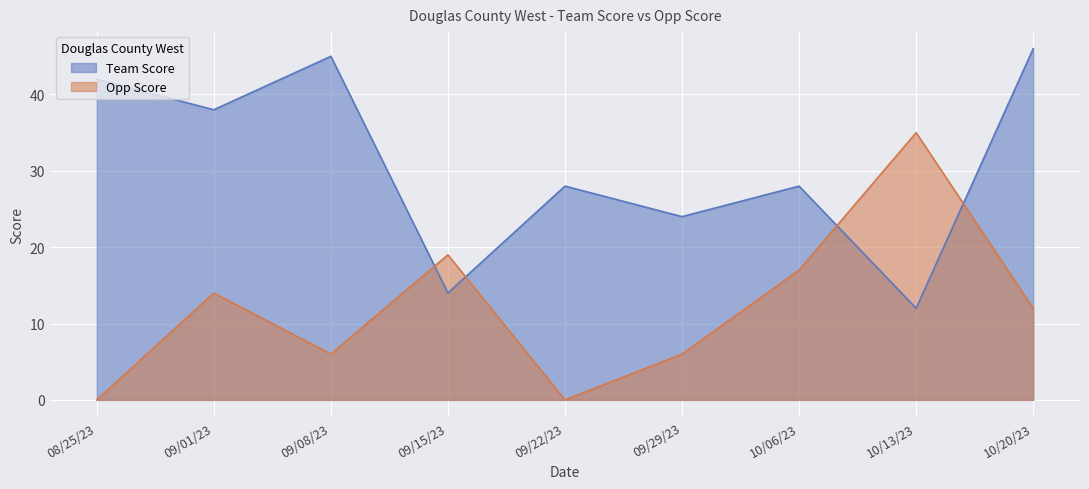

Which series has the largest range (max minus min)?

Opp Score